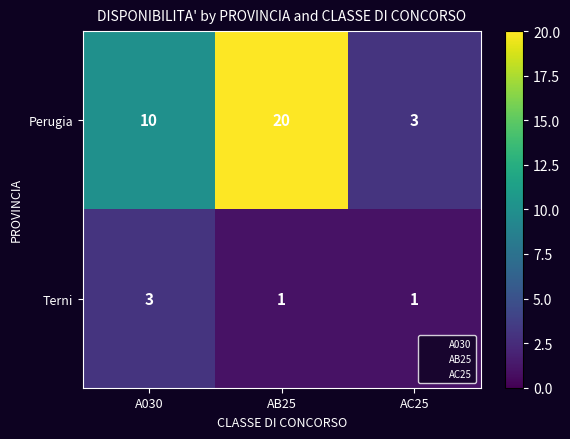

What is the difference between the Perugia values at AC25 and AB25?

17